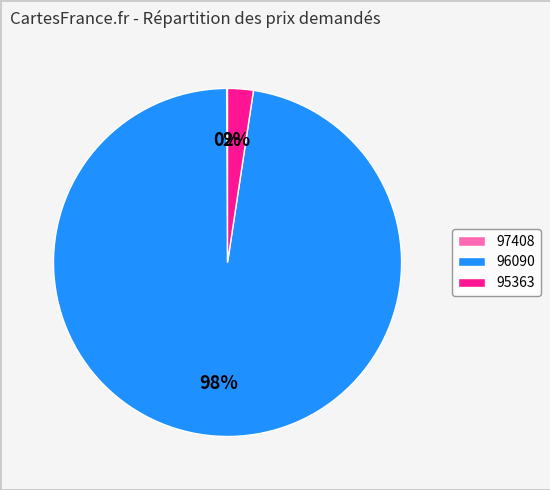

True or false: 96090 accounts for 98% of the total.

True